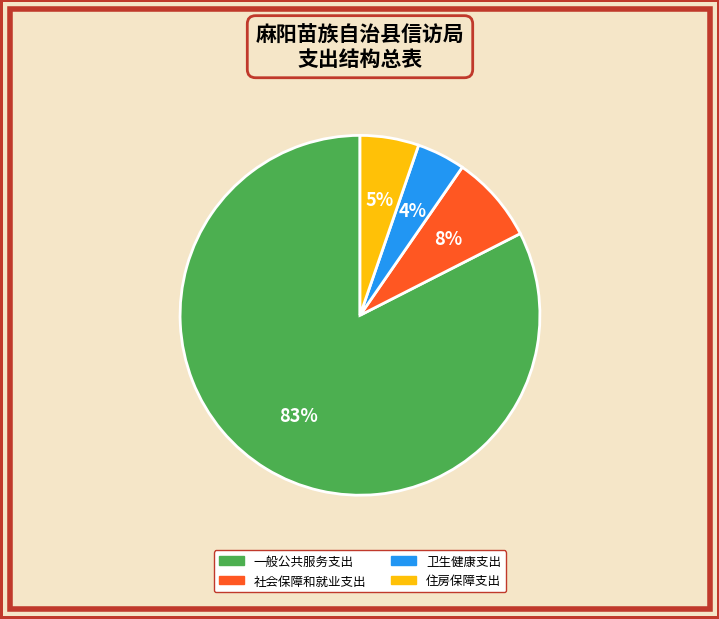

To the nearest percent, what portion does 社会保障和就业支出 represent?

8%